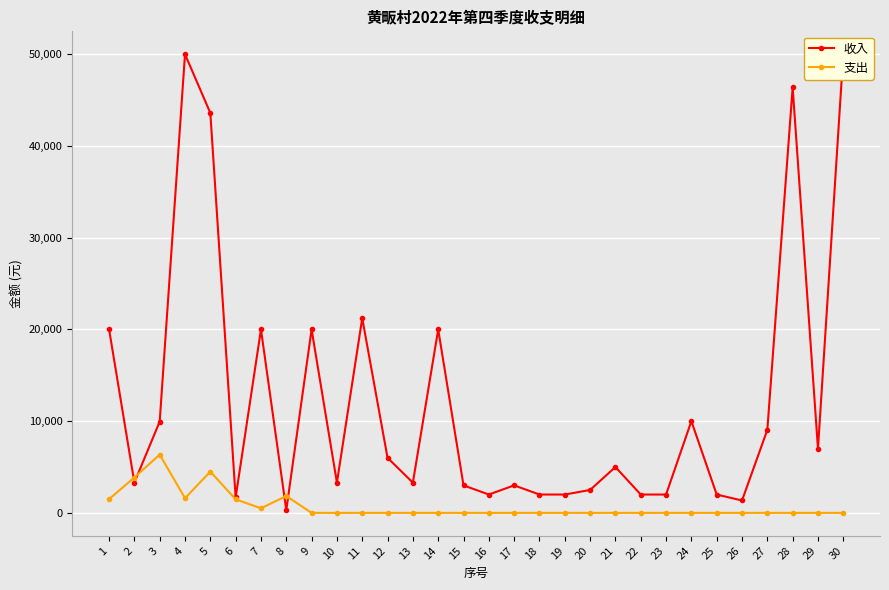

Which category has the highest value in the 支出 series?

3